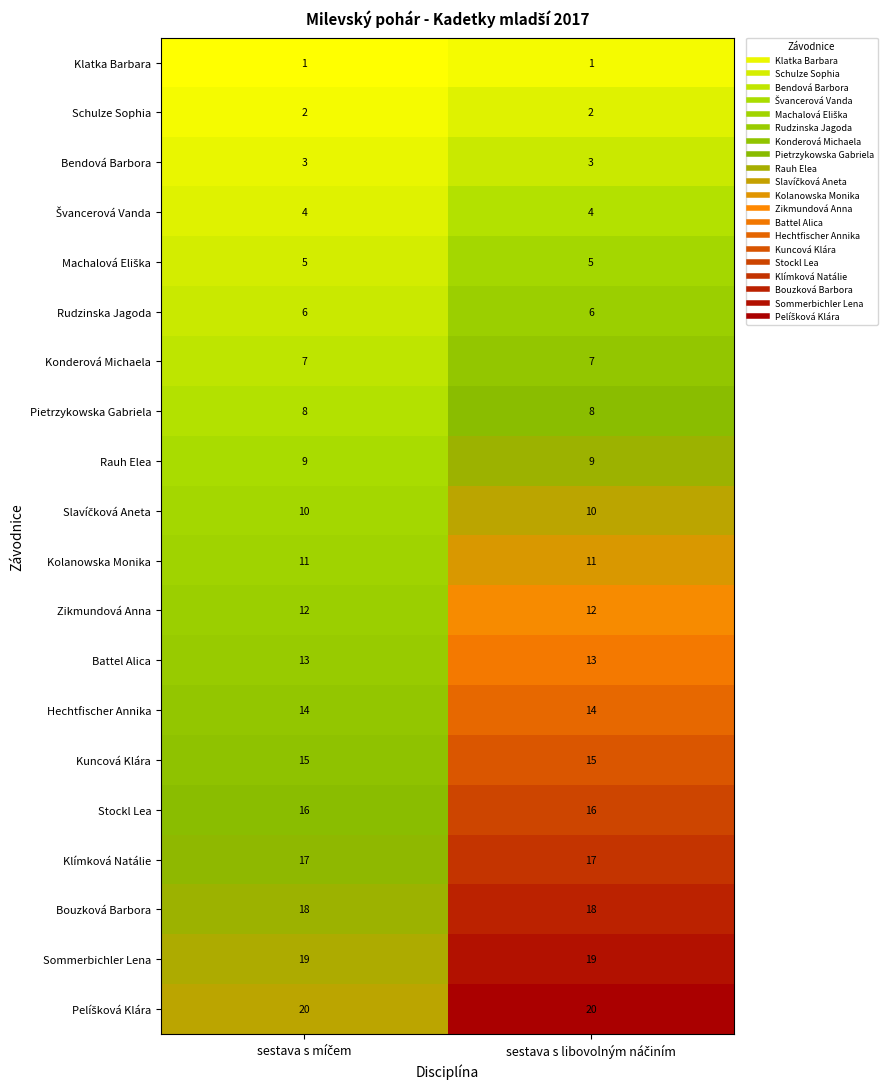

What is the maximum value for Konderová Michaela?

7